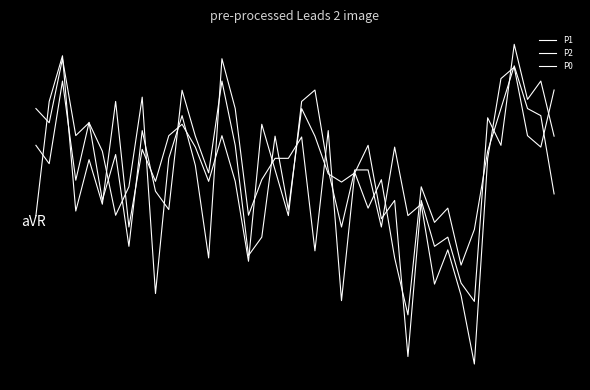

Where do P2 and P0 first cross each other?

0 and 1